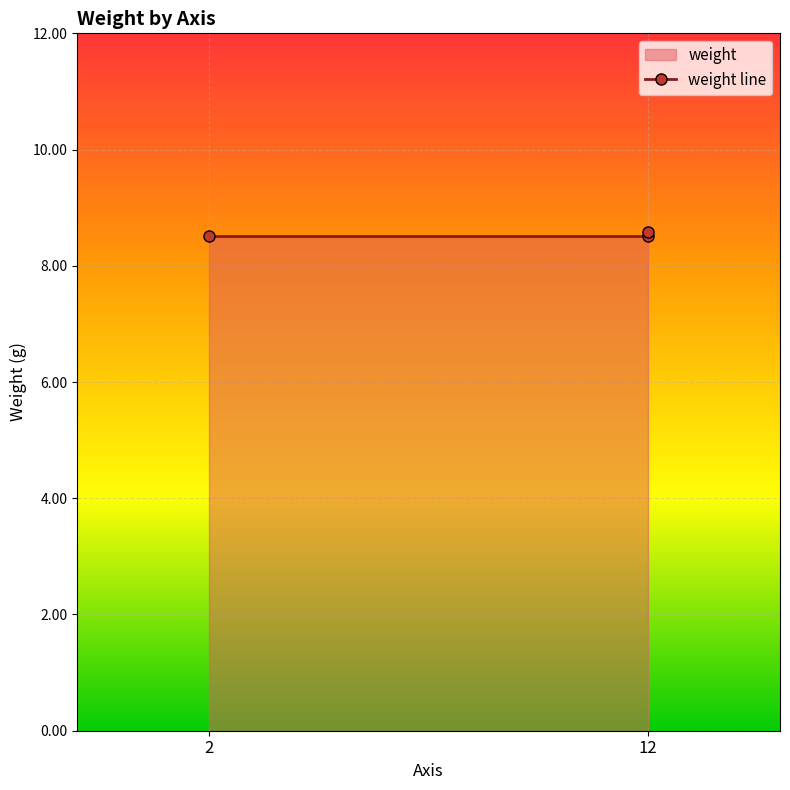

What is the change in value from 2 to 12?

+0.1